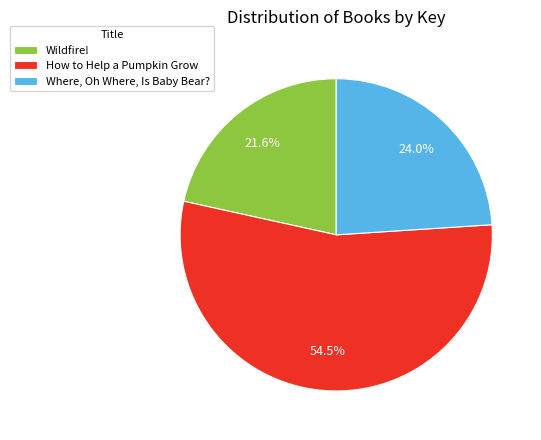

Which category has the smallest portion of the pie?

Wildfire!